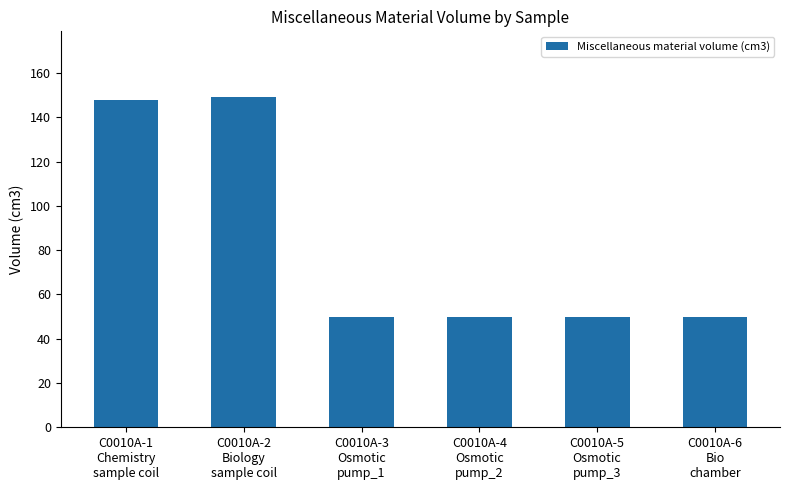

Is it true that the value at C0010A-1
Chemistry
sample coil is 148?

True